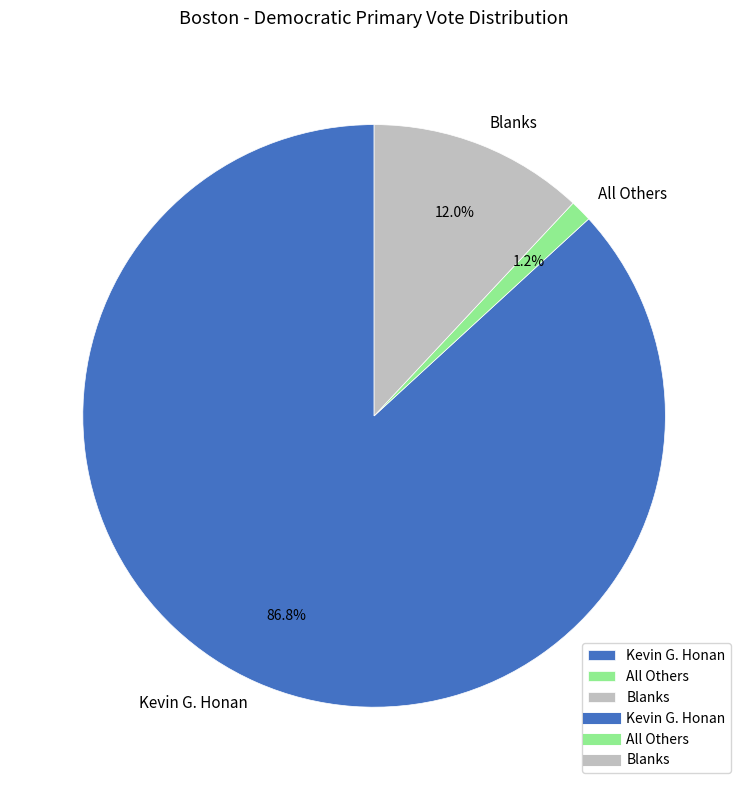

Rank the categories by value from lowest to highest.

All Others, Blanks, Kevin G. Honan